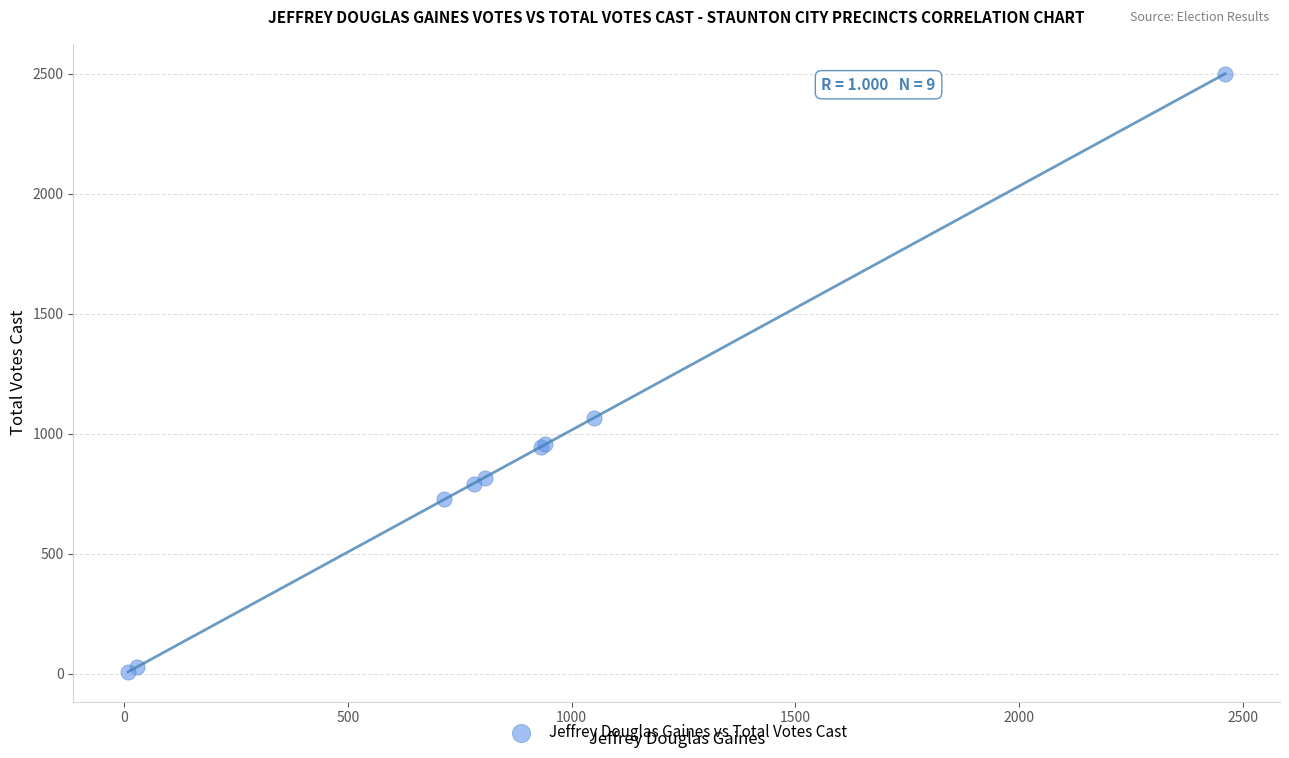

What Y value in the scatter plot is closest to 1254?

1066